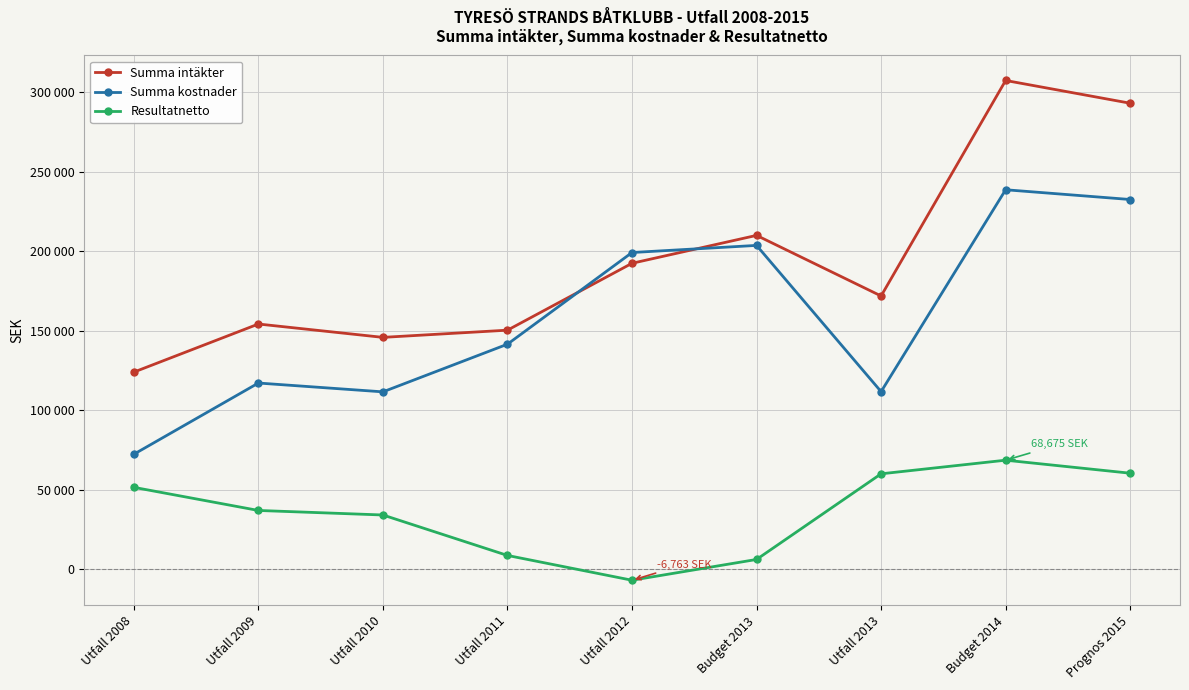

What is the difference between the highest and lowest values at Utfall 2011?

141577